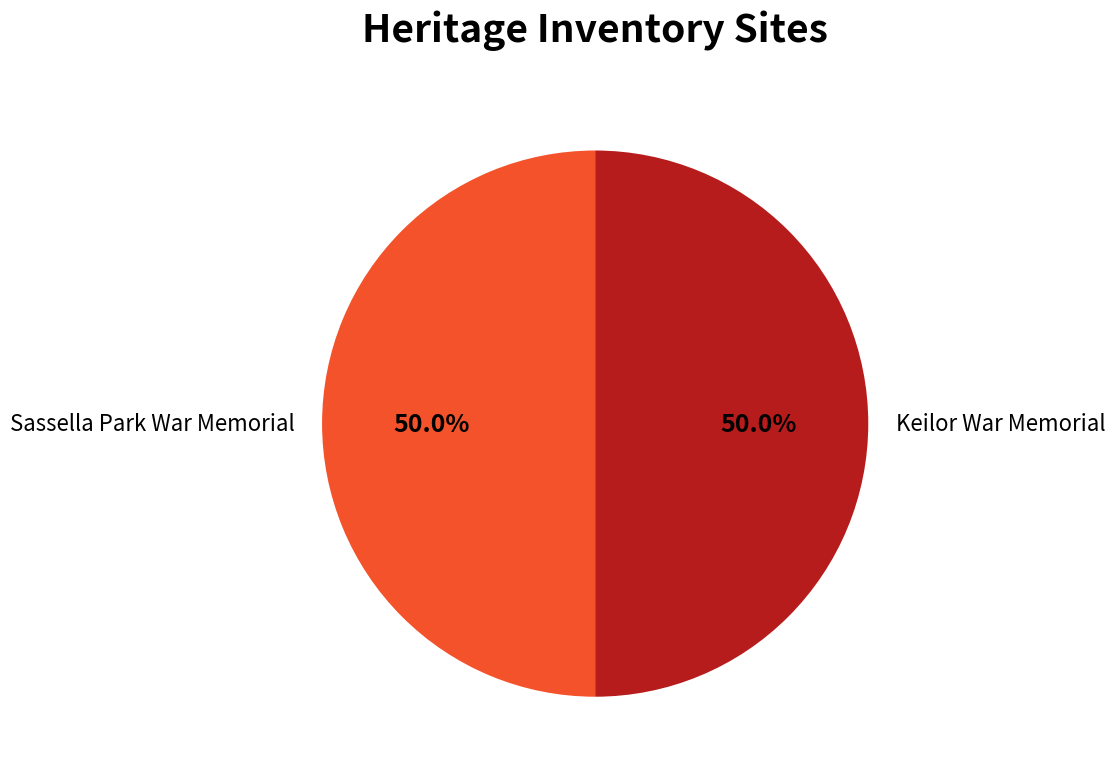

What percentage is the Keilor War Memorial slice, to the nearest percent?

50%